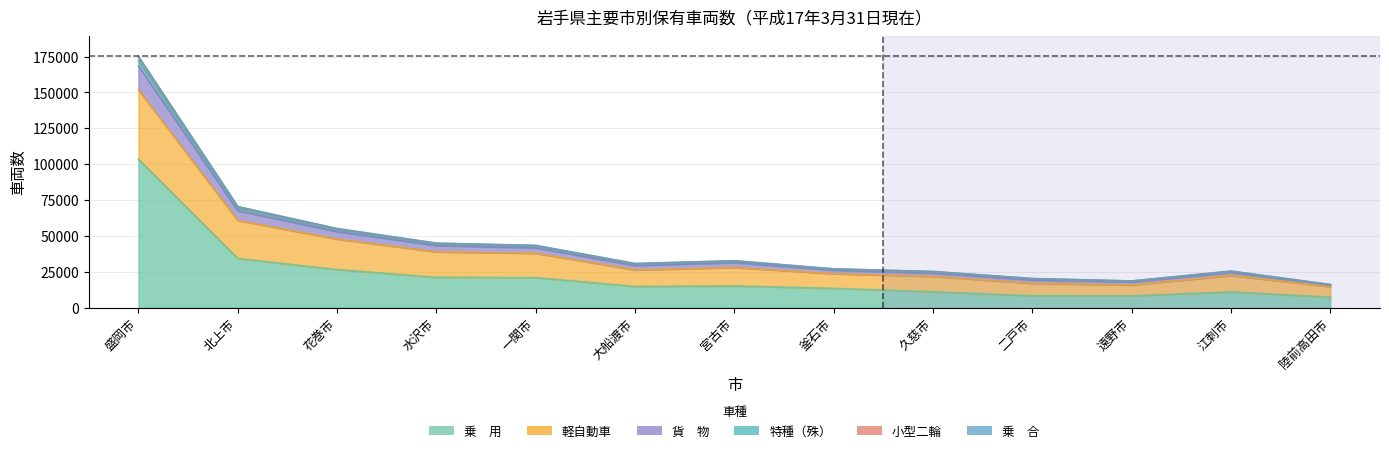

Rank the categories by 小型二輪 value from highest to lowest.

盛岡市, 北上市, 花巻市, 水沢市, 一関市, 宮古市, 大船渡市, 釜石市, 江刺市, 久慈市, 二戸市, 遠野市, 陸前高田市